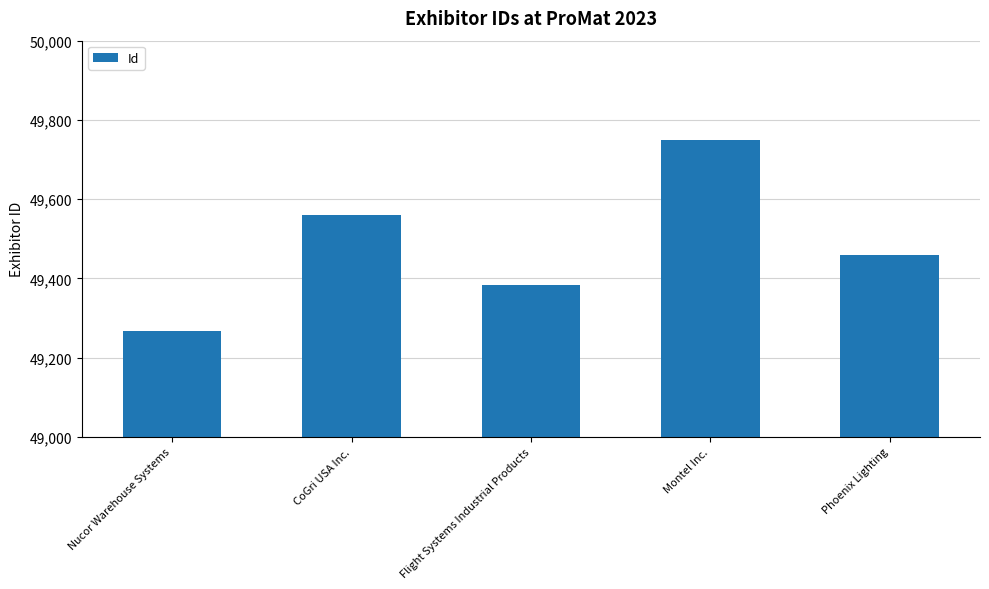

What is the average value?

49484